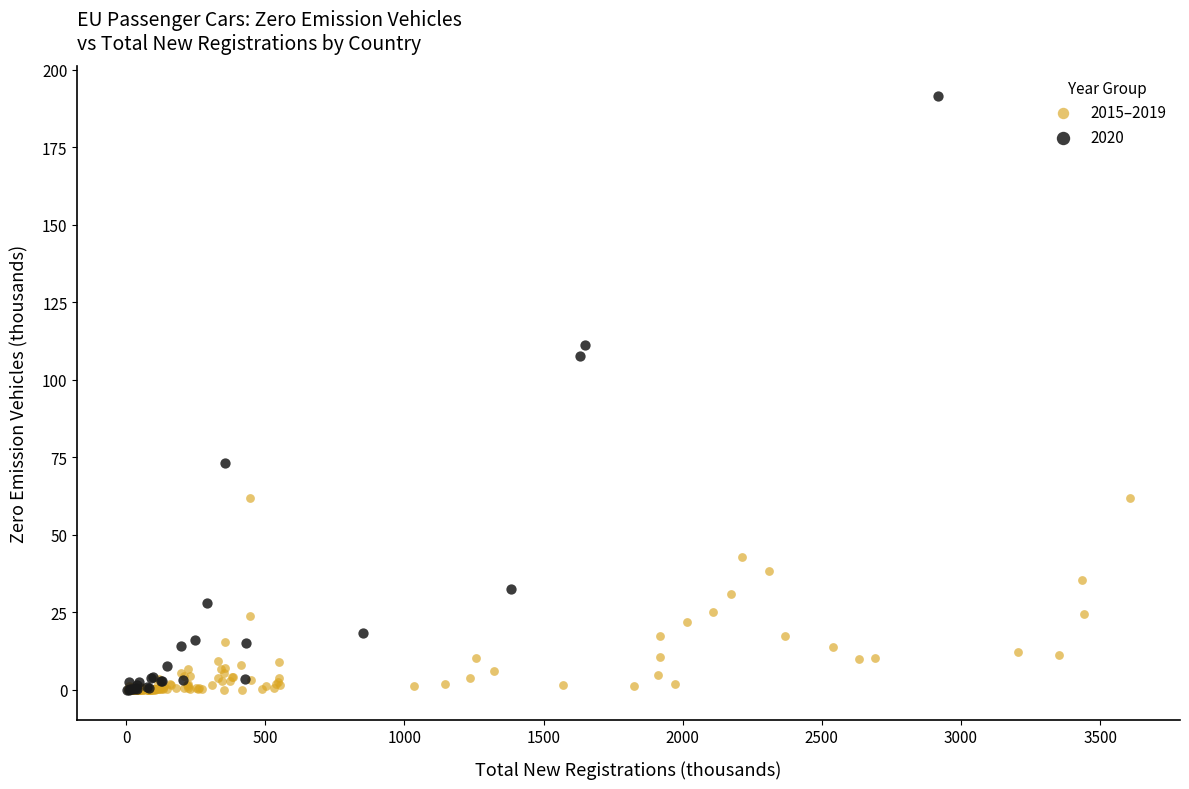

Which series has the widest spread of Y values?

2020